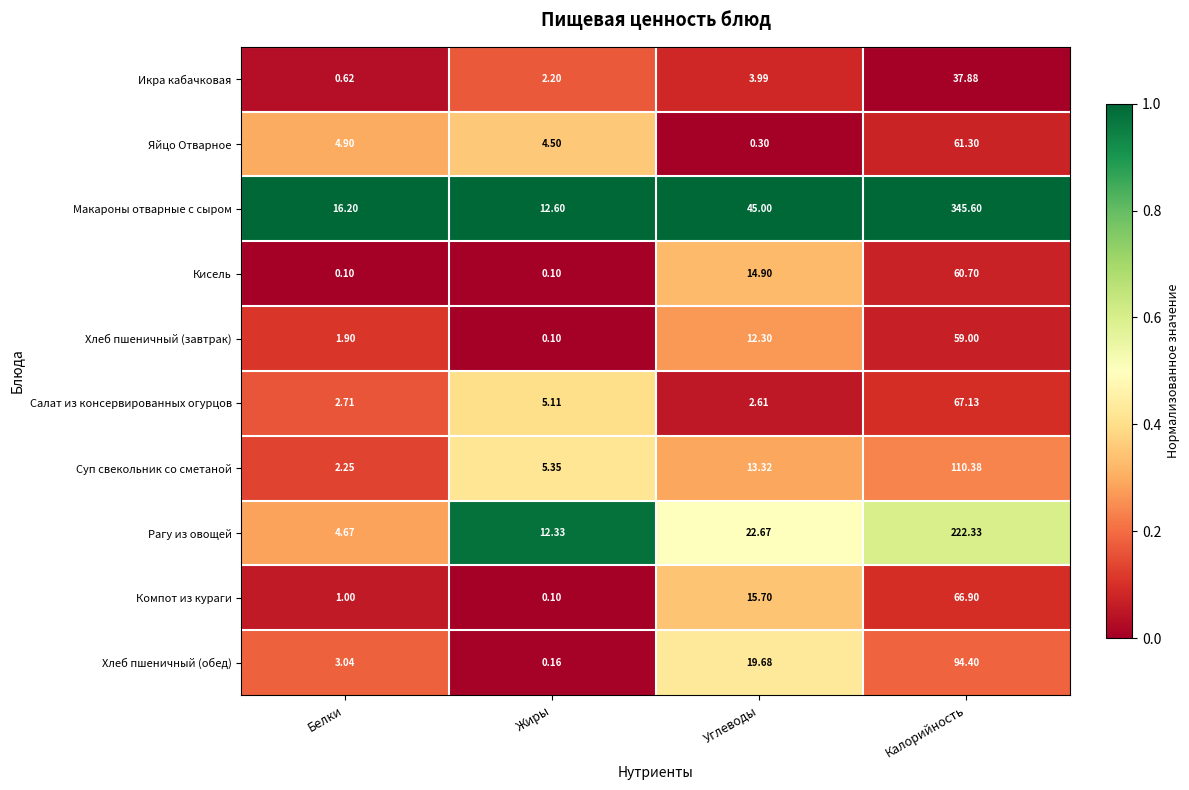

At which category is the sum across all series the highest?

Калорийность